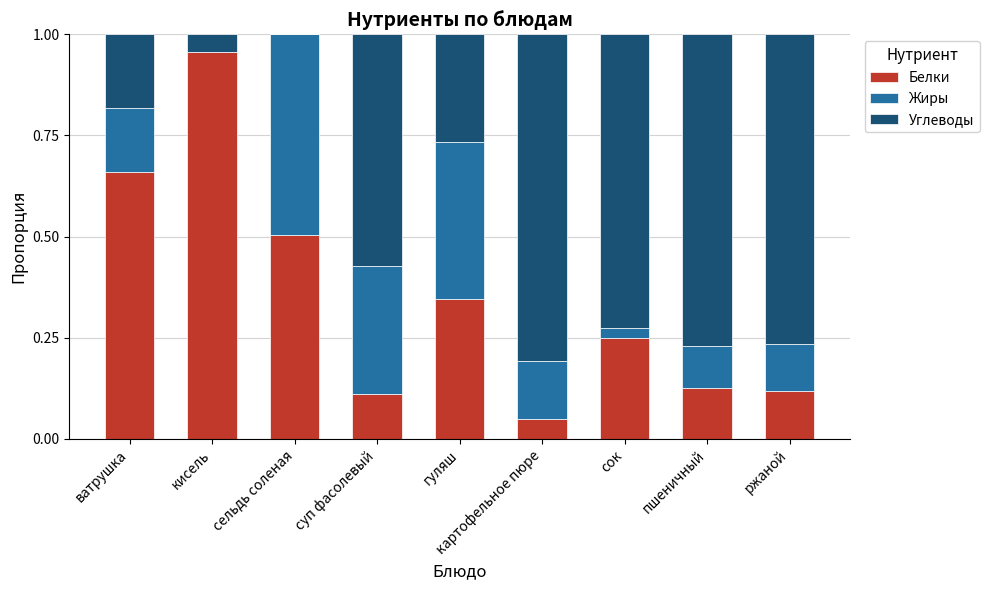

What is the sum of the Белки values at ржаной and гуляш?

0.5